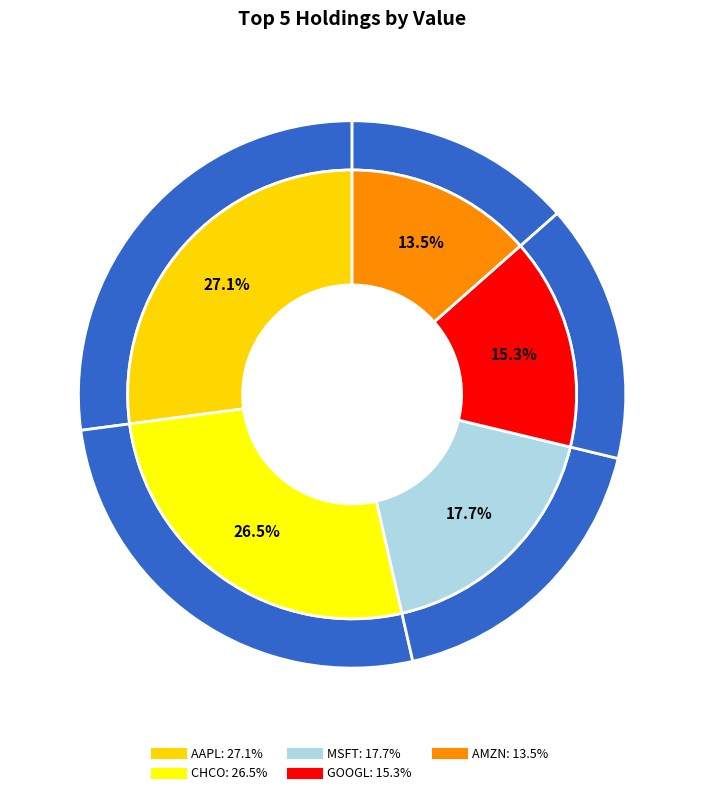

Rank the categories by value from lowest to highest.

AMZN, GOOGL, MSFT, CHCO, AAPL